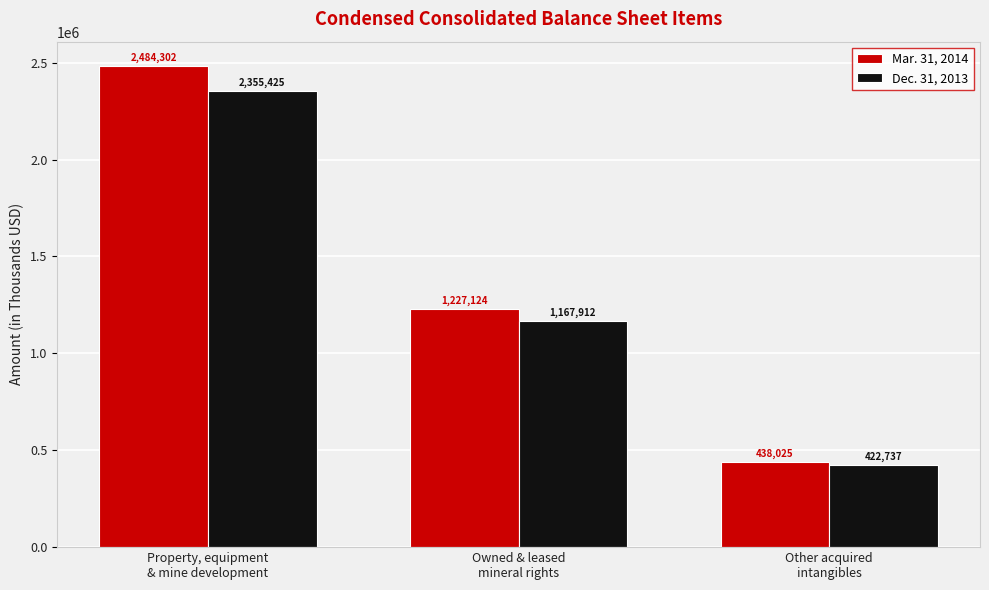

What is the sum of the Dec. 31, 2013 values at Owned & leased
mineral rights and Other acquired
intangibles?

1590649